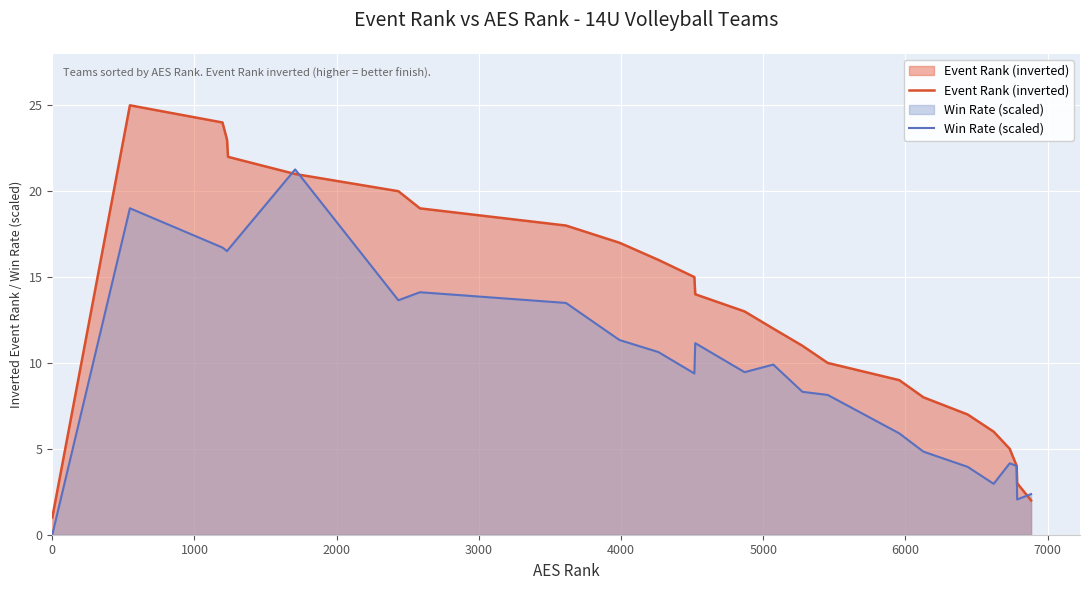

How many lines are shown in the chart?

2